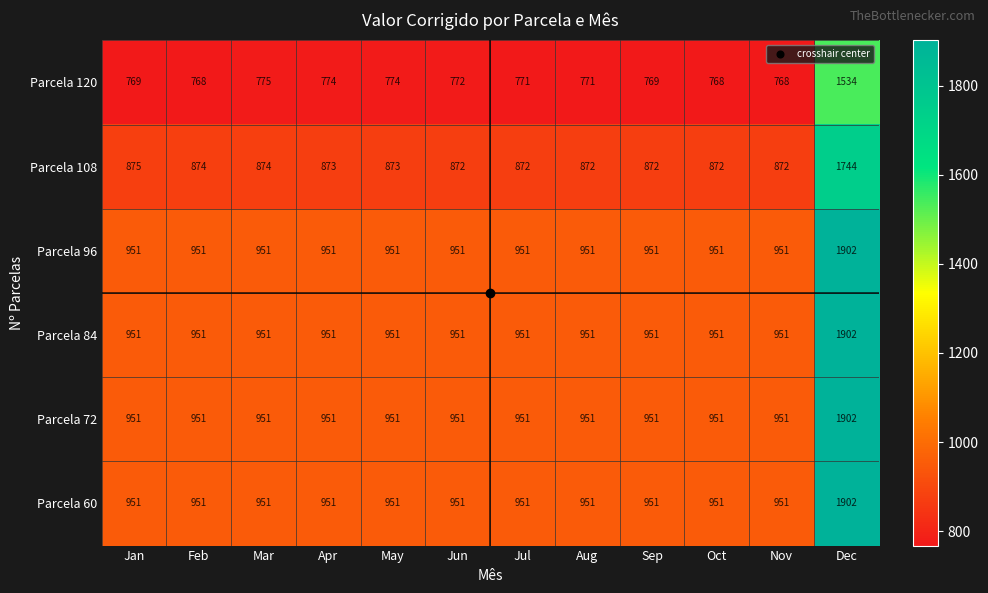

What value does the Parcela 120 series have at Jun, to the nearest 10?

770